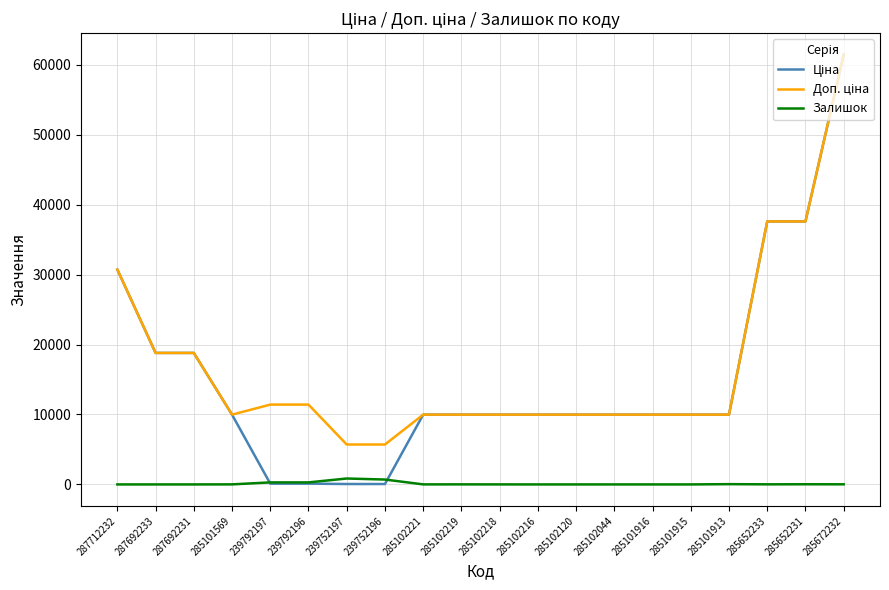

At which category is the sum across all series the highest?

285672232